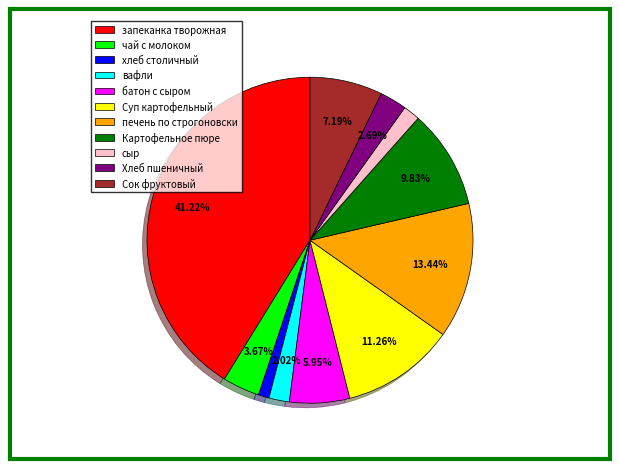

The Картофельное пюре slice represents 4% of the pie. True or false?

False